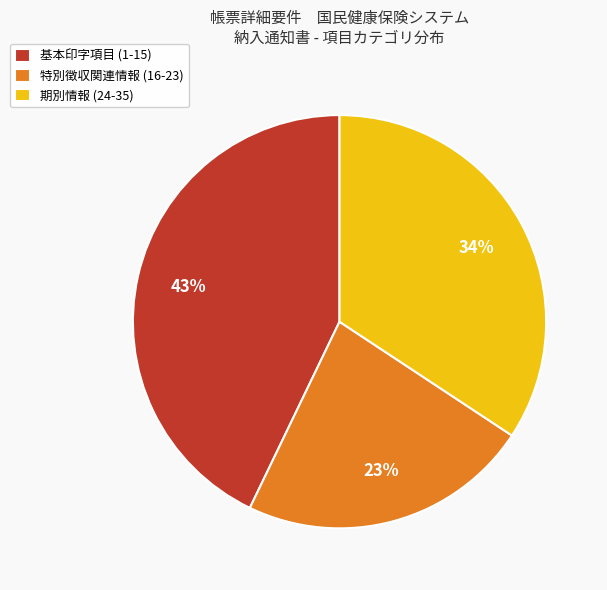

Is there a majority slice in this chart?

No